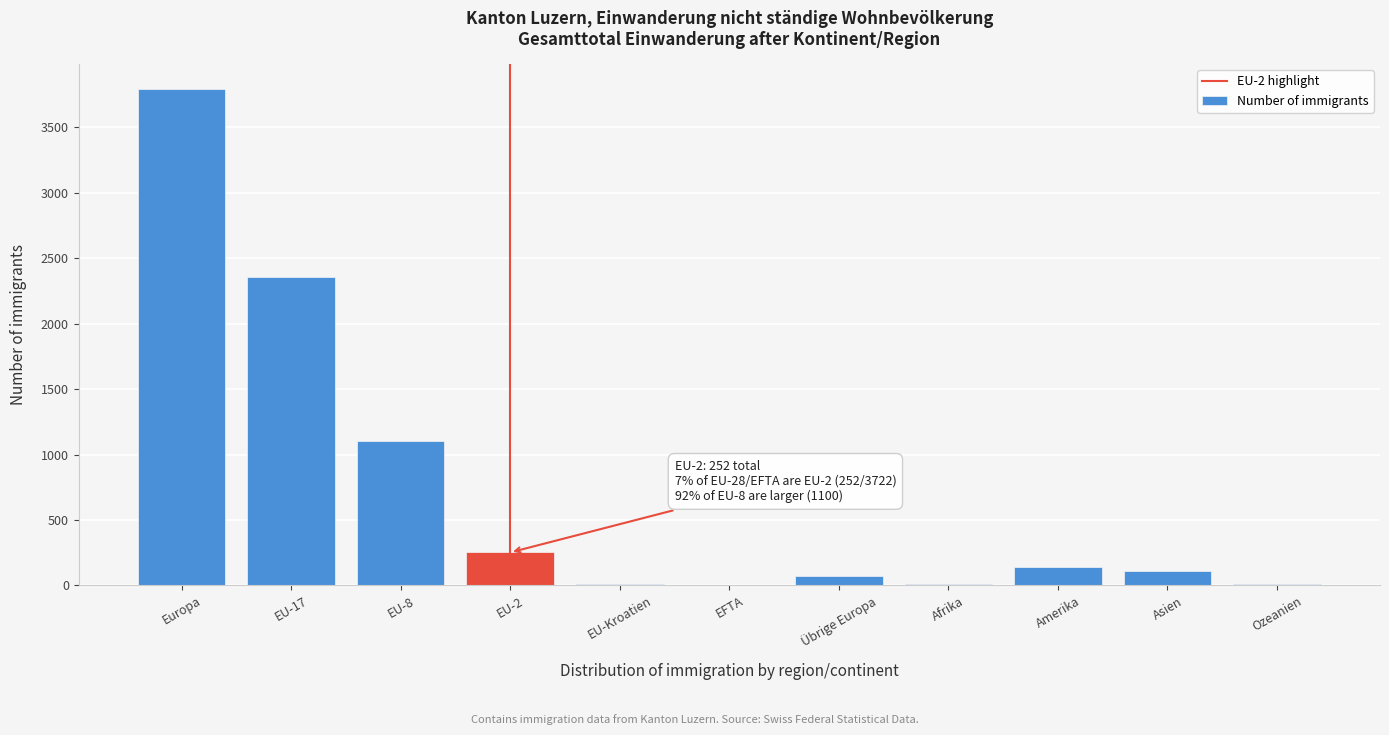

What is the sum of all values?

7861